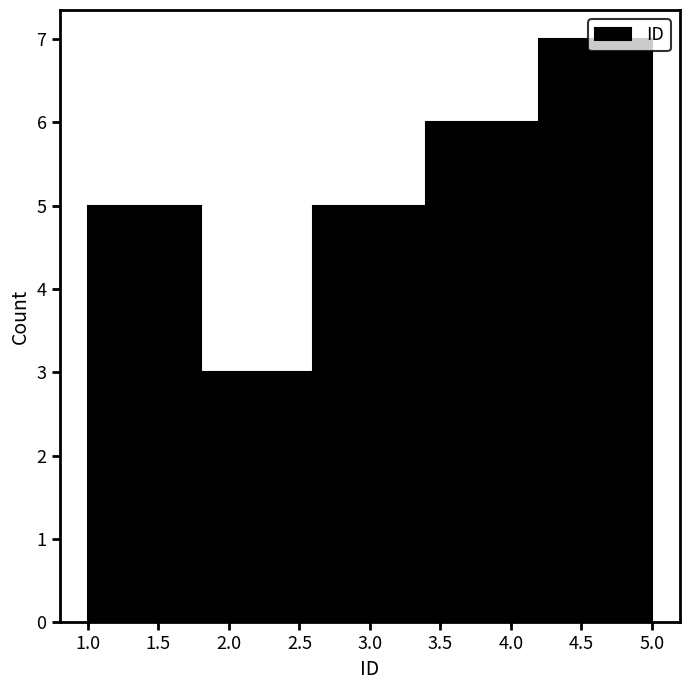

What is the height of the bar covering 1.8 to 2.6 on the x-axis? The values are not printed on the chart, so give them approximately, as read against the axis.

3